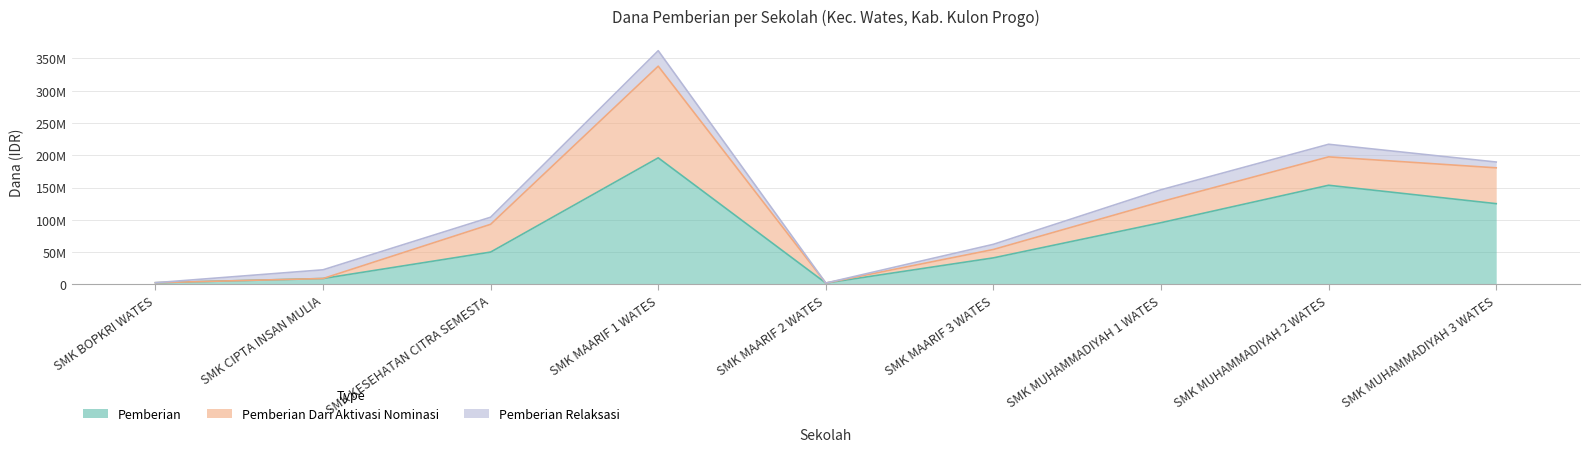

Which series has the largest range (max minus min)?

Pemberian